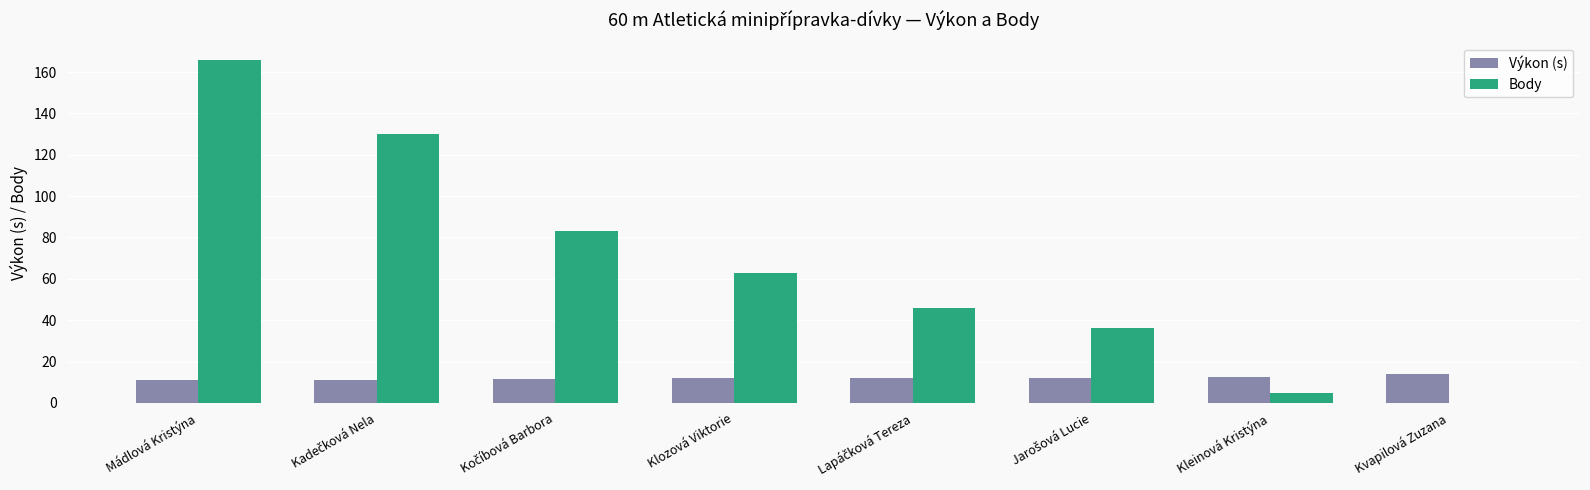

True or false: Výkon (s) has a value of 11.0 at Mádlová Kristýna.

True